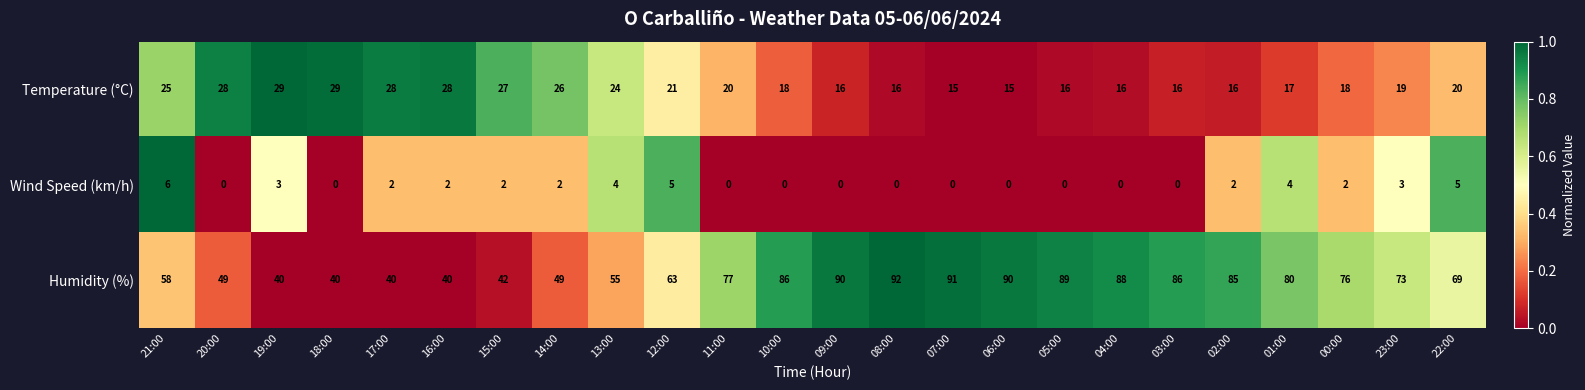

At which category is the sum across all series the highest?

08:00